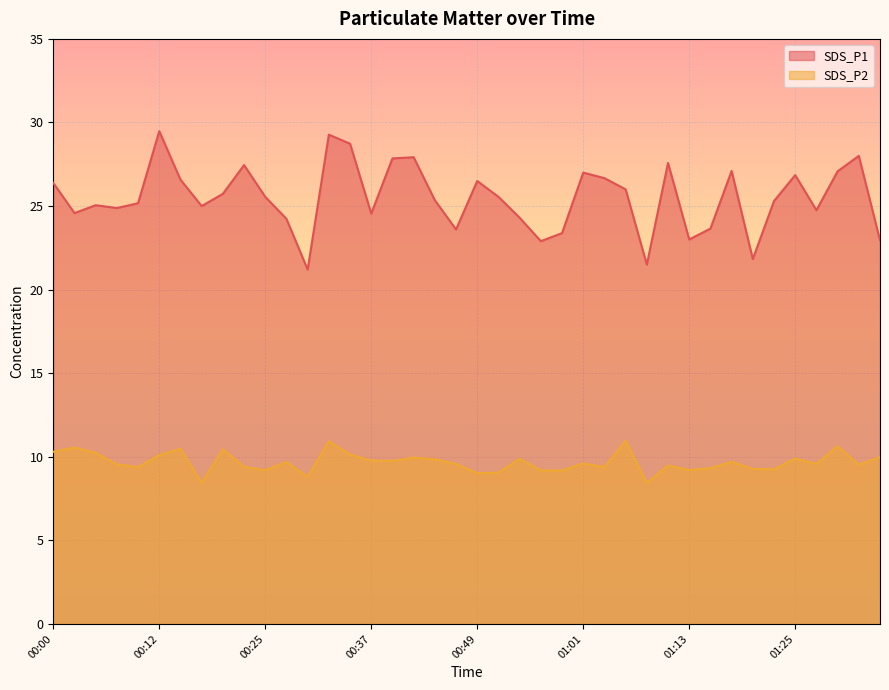

What is the minimum value for SDS_P2?

8.4